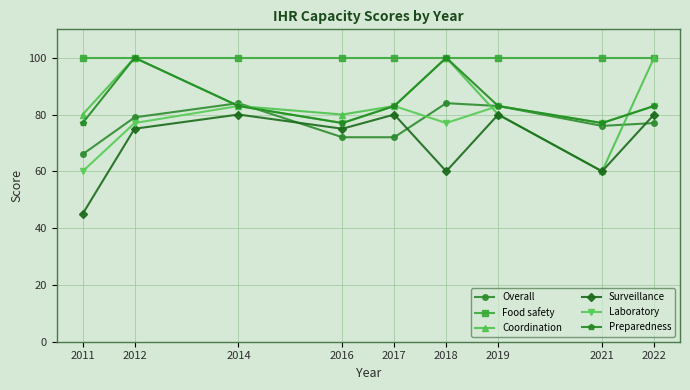

Reading left to right, what are all the values shown in this chart?

Overall: 66	79	84	72	72	84	83	76	77
Food safety: 100	100	100	100	100	100	100	100	100
Coordination: 80	100	83	80	83	100	80	60	100
Surveillance: 45	75	80	75	80	60	80	60	80
Laboratory: 60	77	83	77	83	77	83	77	83
Preparedness: 77	100	83	77	83	100	83	77	83